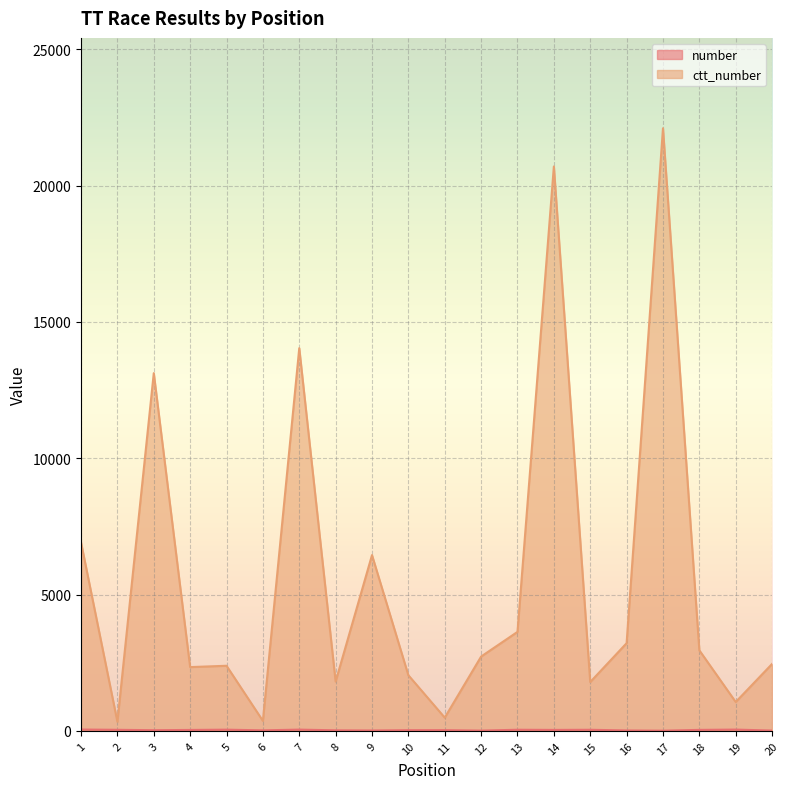

Which series has the largest total across all categories?

ctt_number